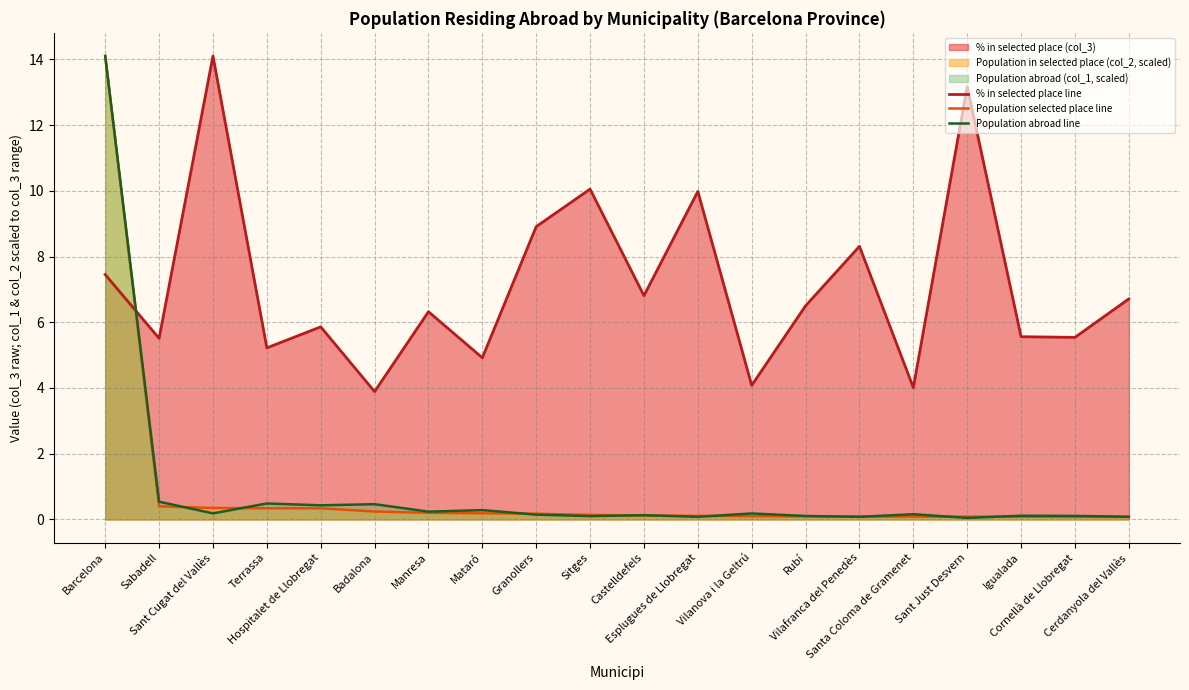

Reading left to right, transcribe all the data shown in this chart.

% in selected place line: 7.5	5.5	14.1	5.2	5.9	3.9	6.3	4.9	8.9	10.1	6.8	10.0	4.1	6.5	8.3	4.0	13.2	5.6	5.5	6.7
Population selected place line: 14.1	0.4	0.3	0.3	0.3	0.2	0.2	0.2	0.2	0.1	0.1	0.1	0.1	0.1	0.1	0.1	0.1	0.1	0.1	0.1
Population abroad line: 14.1	0.5	0.2	0.5	0.4	0.5	0.2	0.3	0.1	0.1	0.1	0.1	0.2	0.1	0.1	0.2	0.0	0.1	0.1	0.1